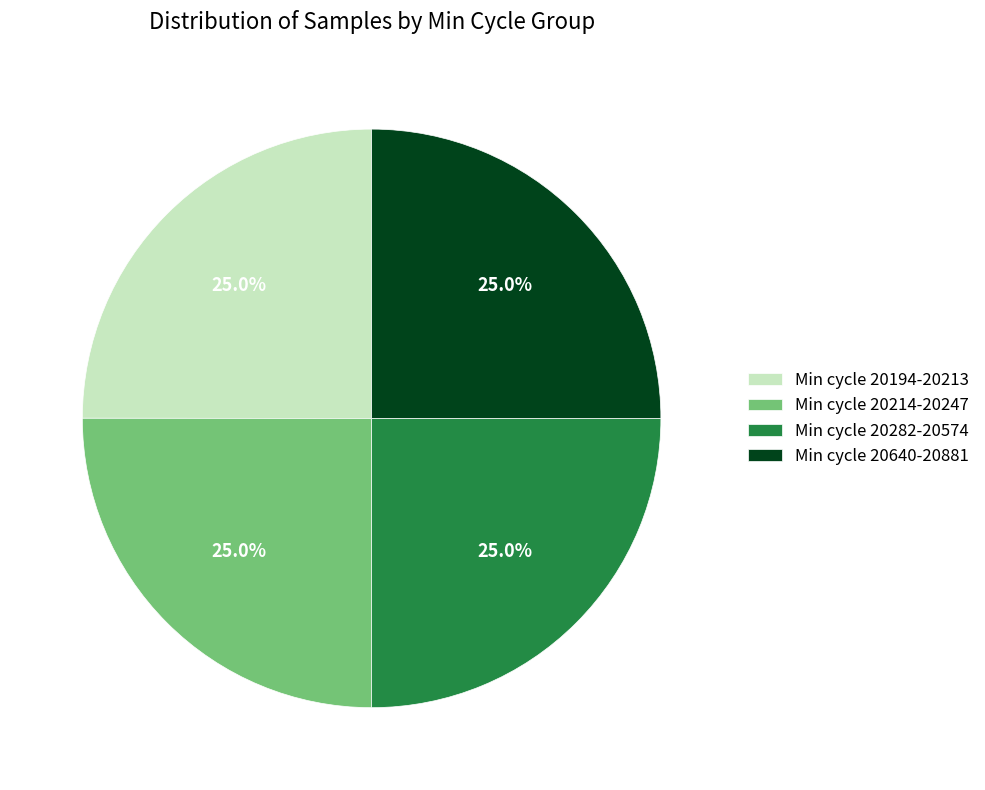

Approximately how many times larger is the value at Min cycle 20194-20213 compared to Min cycle 20282-20574?

1.0